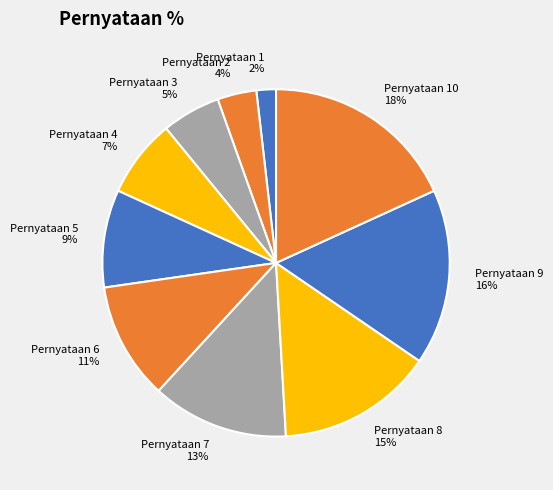

What is the largest slice in the pie chart?

Pernyataan 10